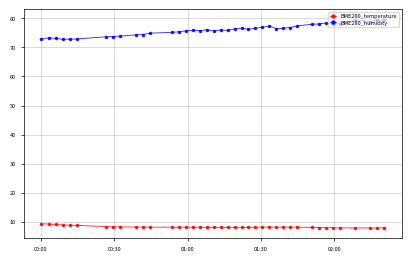

How many series are shown in this chart?

2